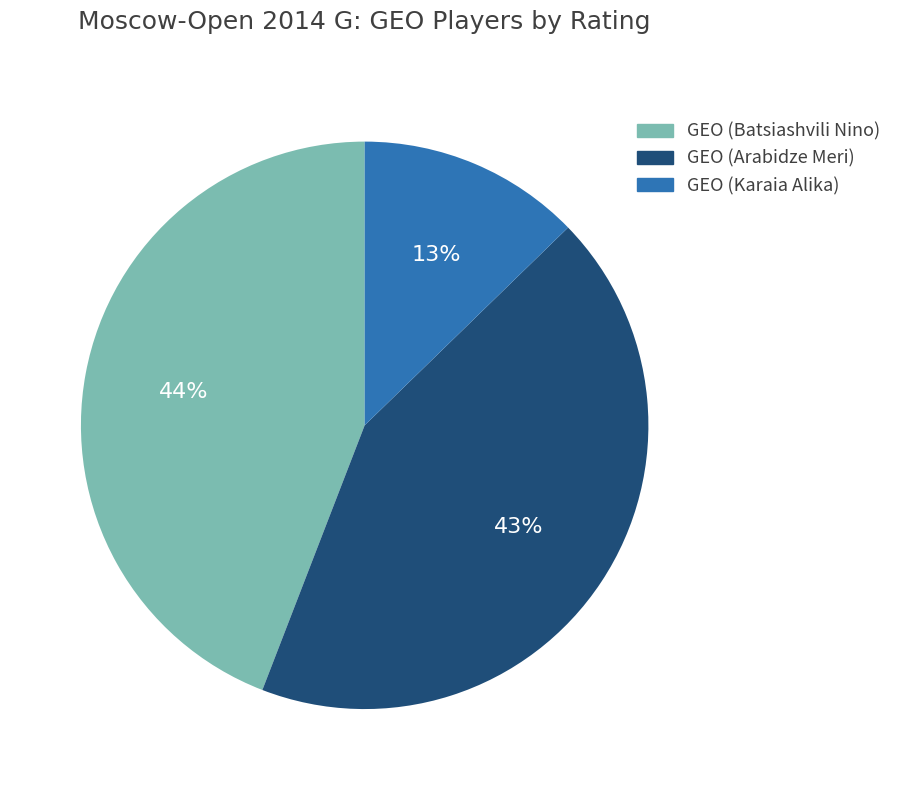

Is it true that GEO (Karaia Alika) is 23% of the pie?

False